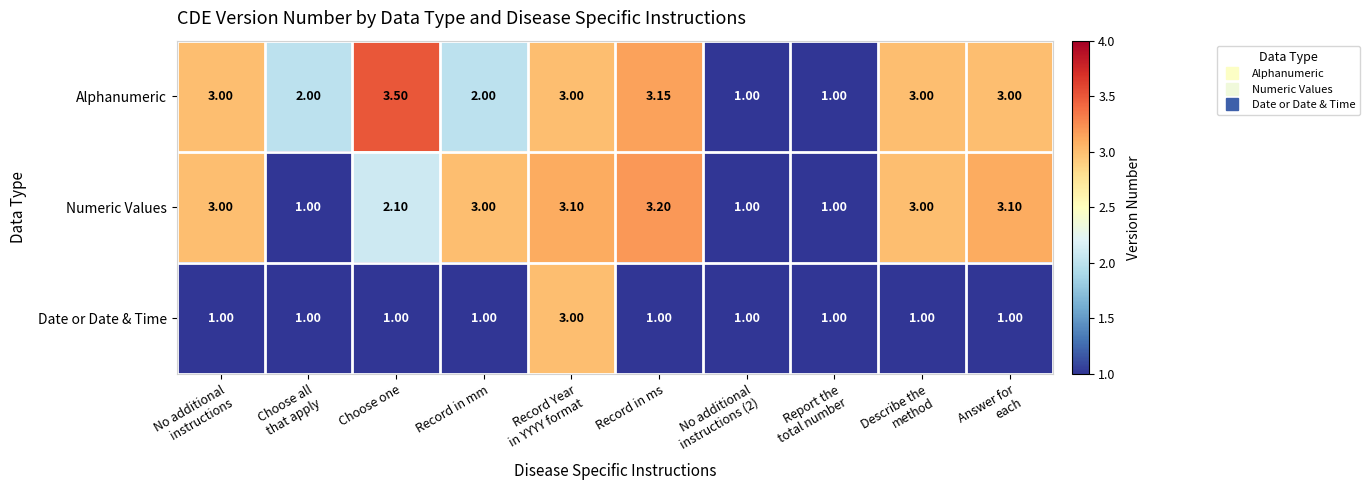

How many categories are shown in the chart?

10